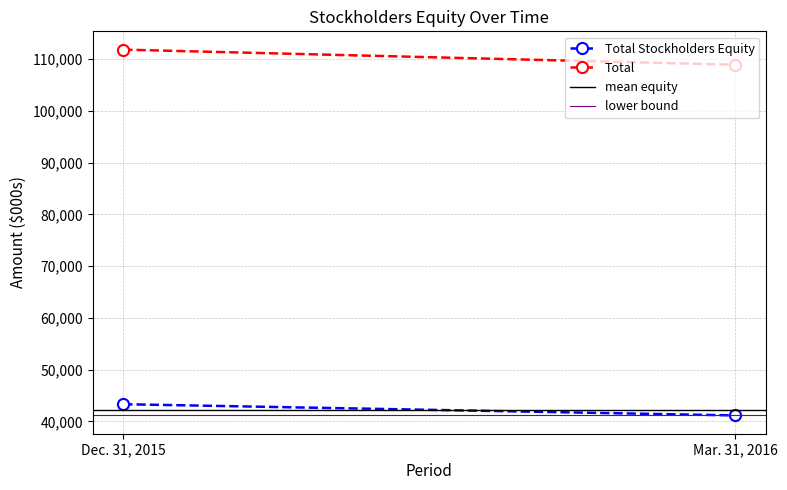

How many lines are shown in the chart?

4